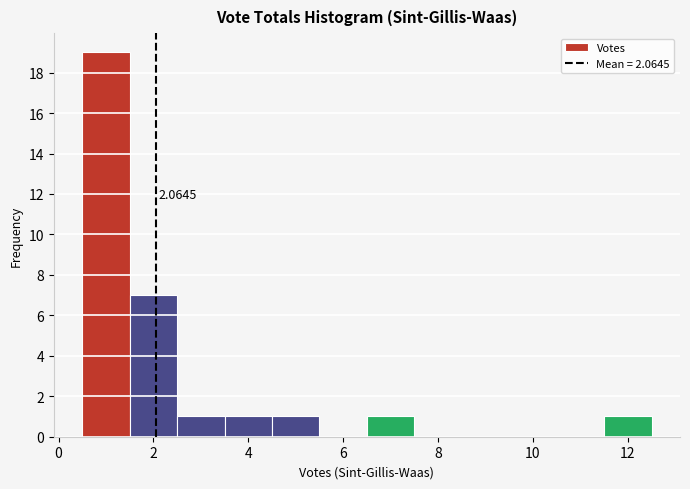

Over which range of the x-axis is the bar tallest?

0.5 to 1.5